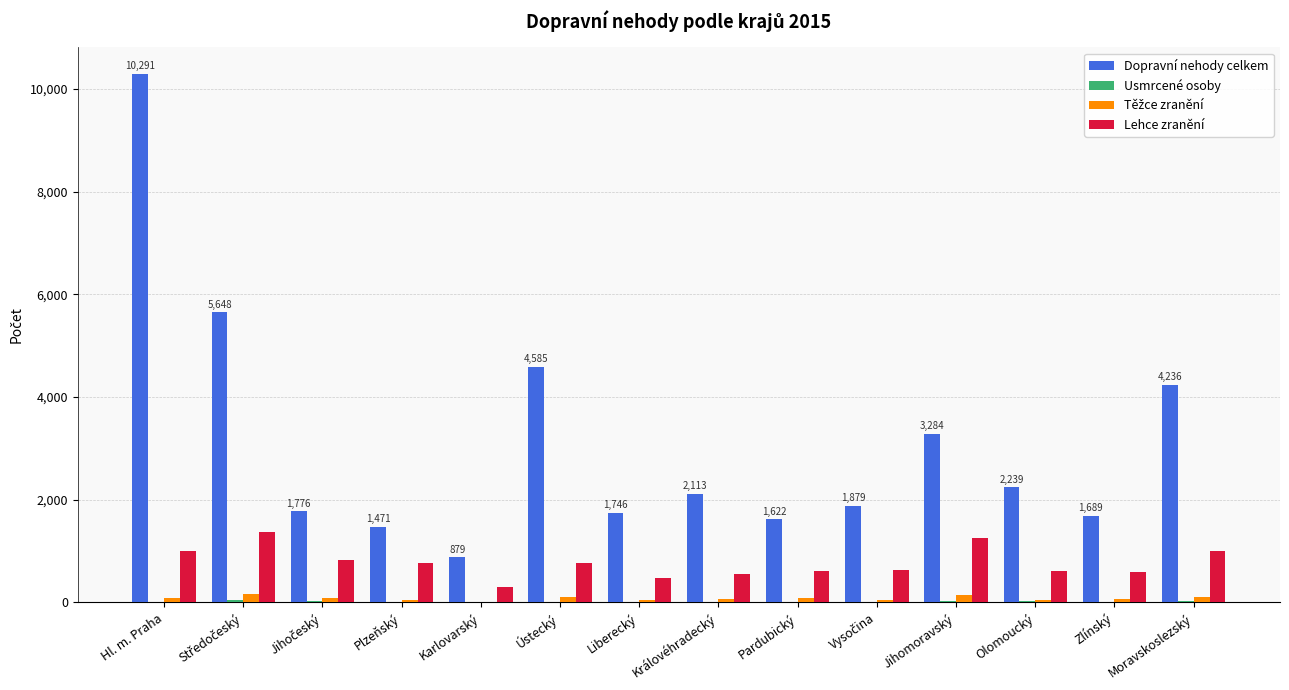

Which series changed the most between Liberecký and Jihomoravský?

Dopravní nehody celkem